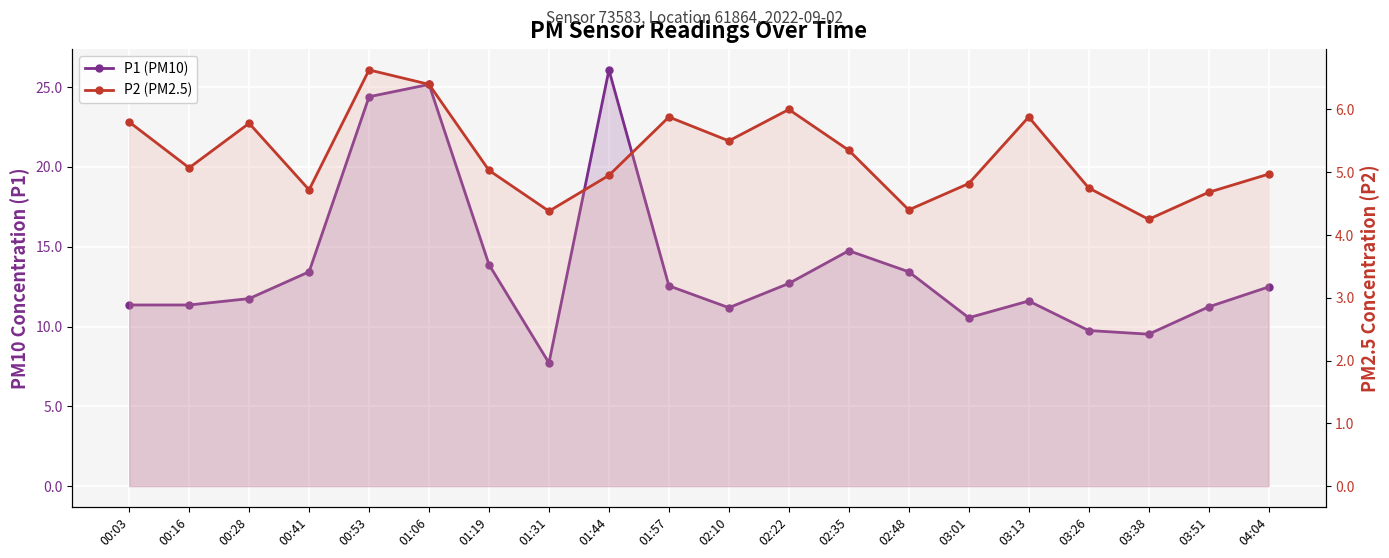

Count the number of categories in the chart.

20